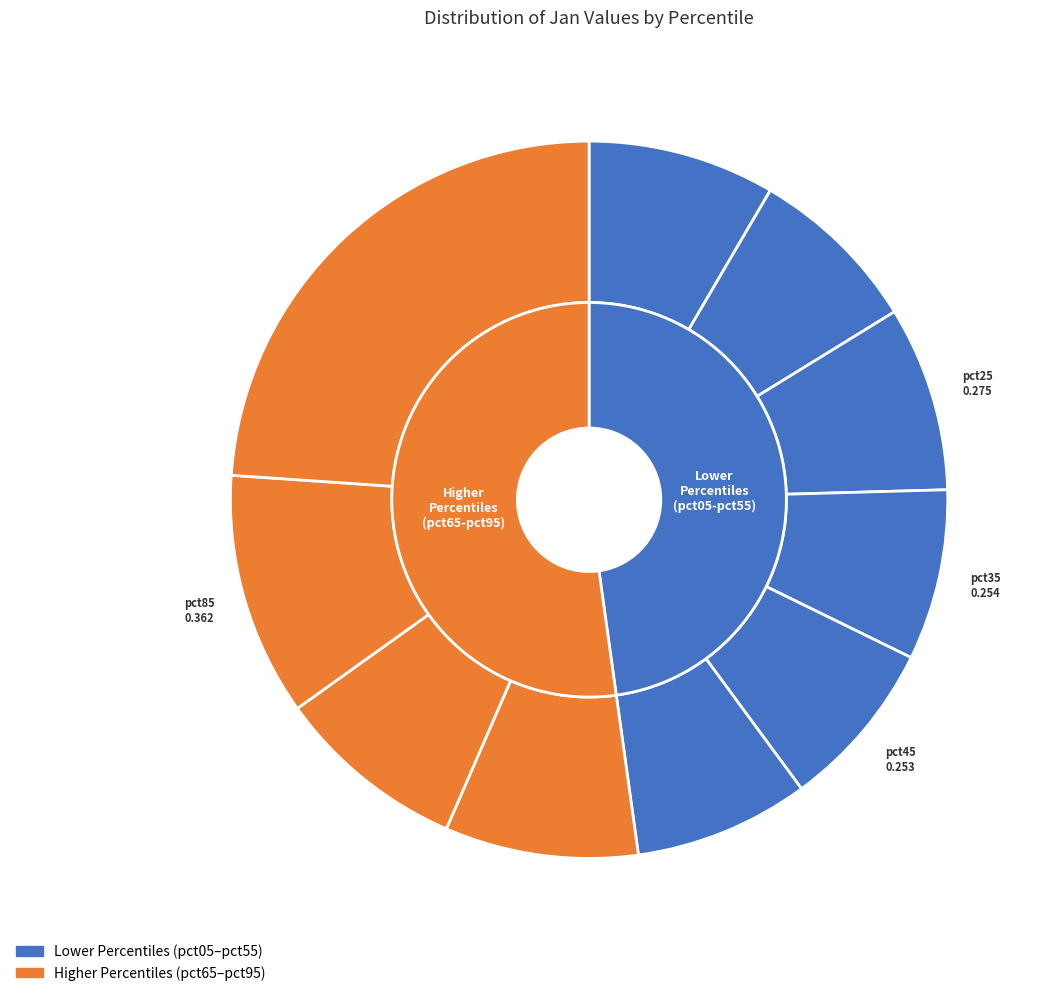

Count the number of slices in the pie.

10